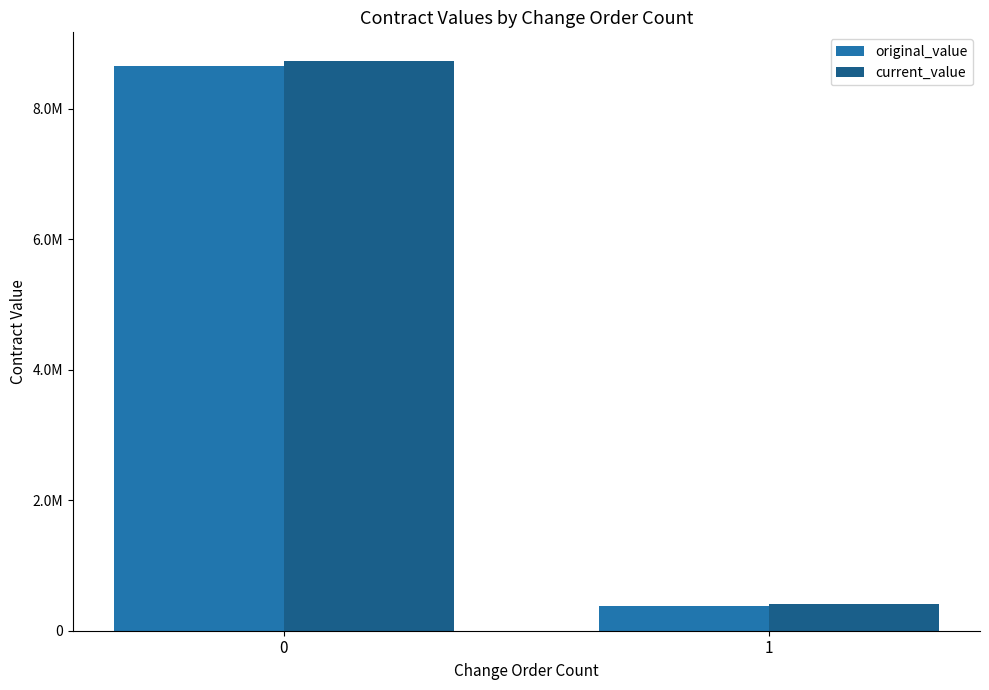

Read the original_value value at 0.

8662200.3